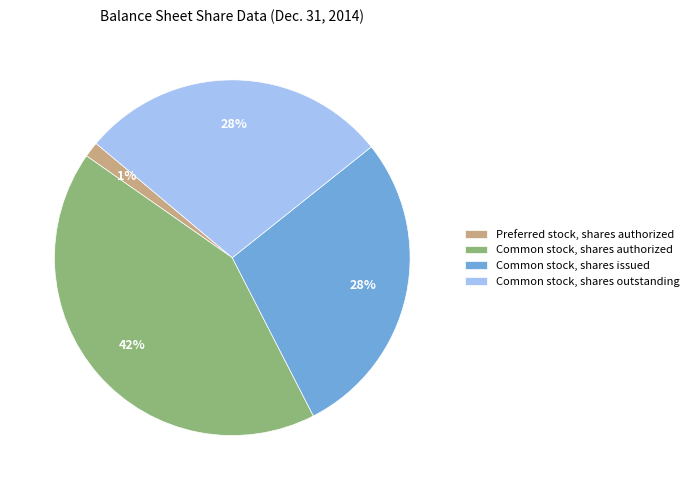

To the nearest percent, what is the average slice percentage?

25%